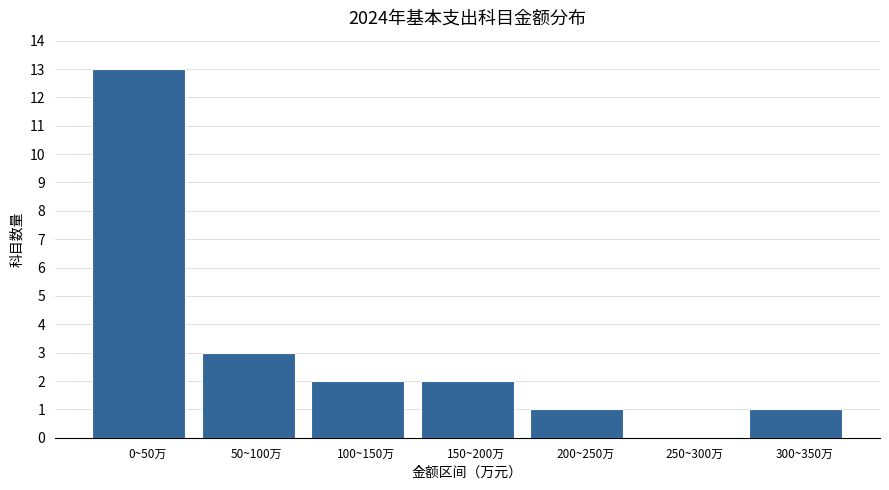

Reading right to left, transcribe all the data shown in this chart.

300~350万=1	250~300万=0	200~250万=1	150~200万=2	100~150万=2	50~100万=3	0~50万=13